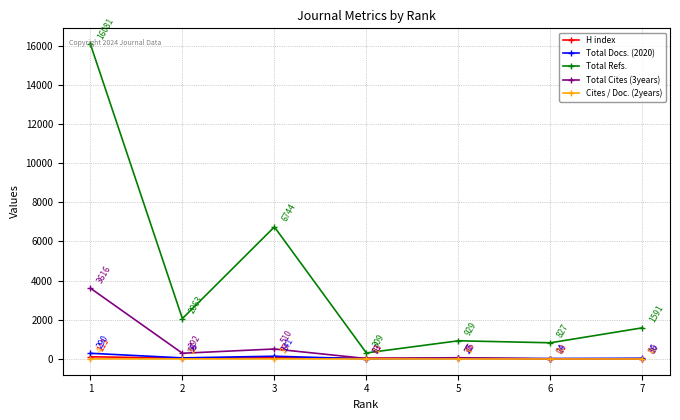

The Cites / Doc. (2years) series shows 1 at 5. True or false?

True